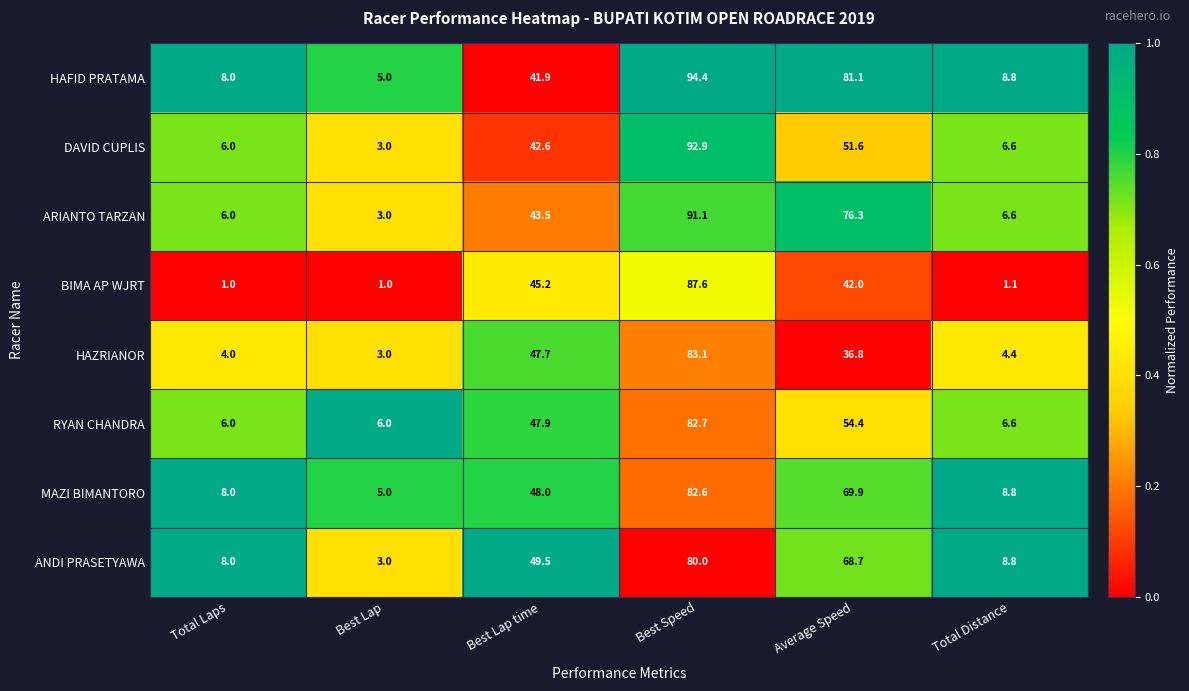

What is the difference between the highest and lowest values at Best Speed?

14.4